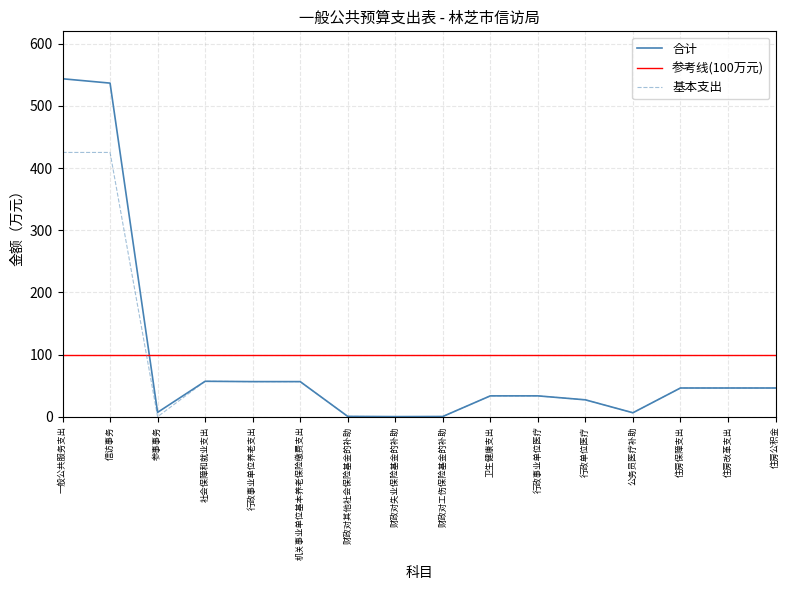

Reading left to right, transcribe all the data shown in this chart.

合计: 543.7	536.7	7.0	57.0	56.5	56.5	0.5	0.2	0.3	33.5	33.5	27.2	6.4	46.2	46.2	46.2
基本支出: 425.1	425.1	0.0	57.0	56.5	56.5	0.5	0.2	0.3	33.5	33.5	27.2	6.4	46.2	46.2	46.2